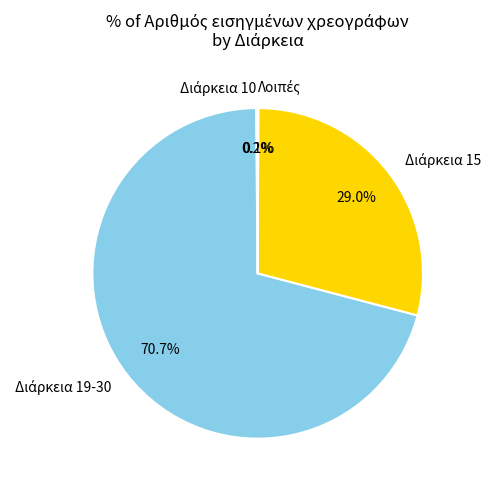

Is there any slice that represents more than half of the pie?

Yes